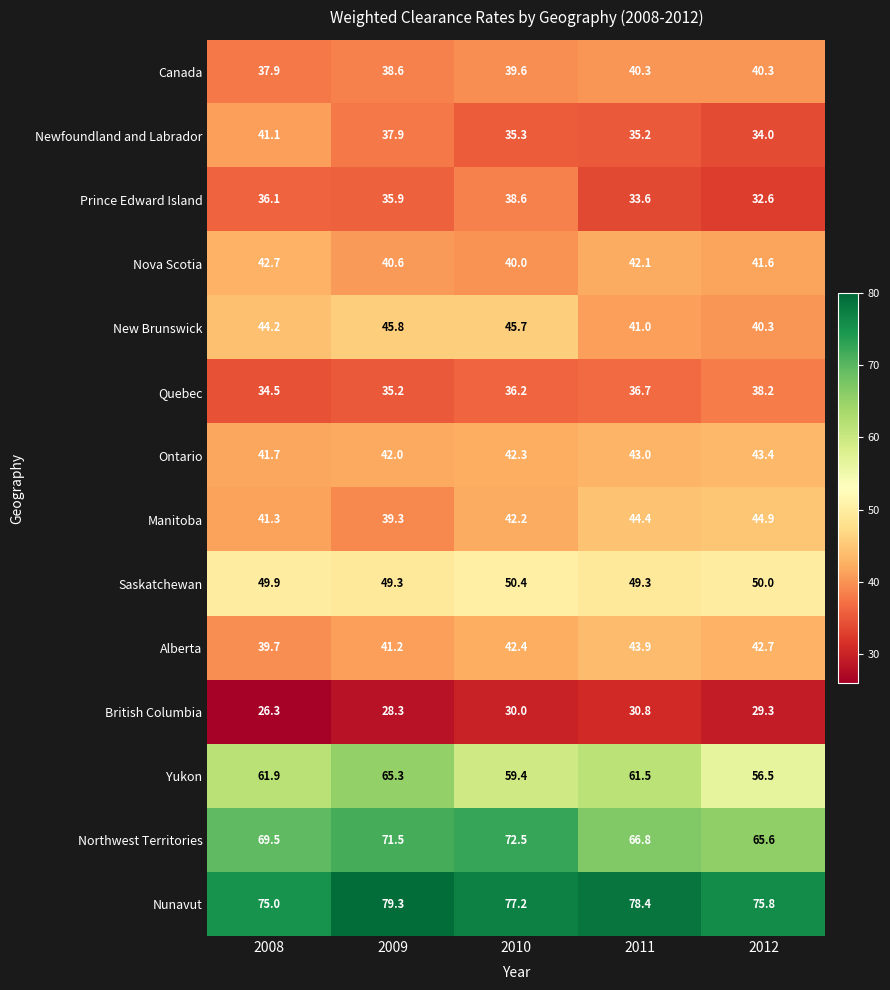

Which series has the largest total across all categories?

Nunavut